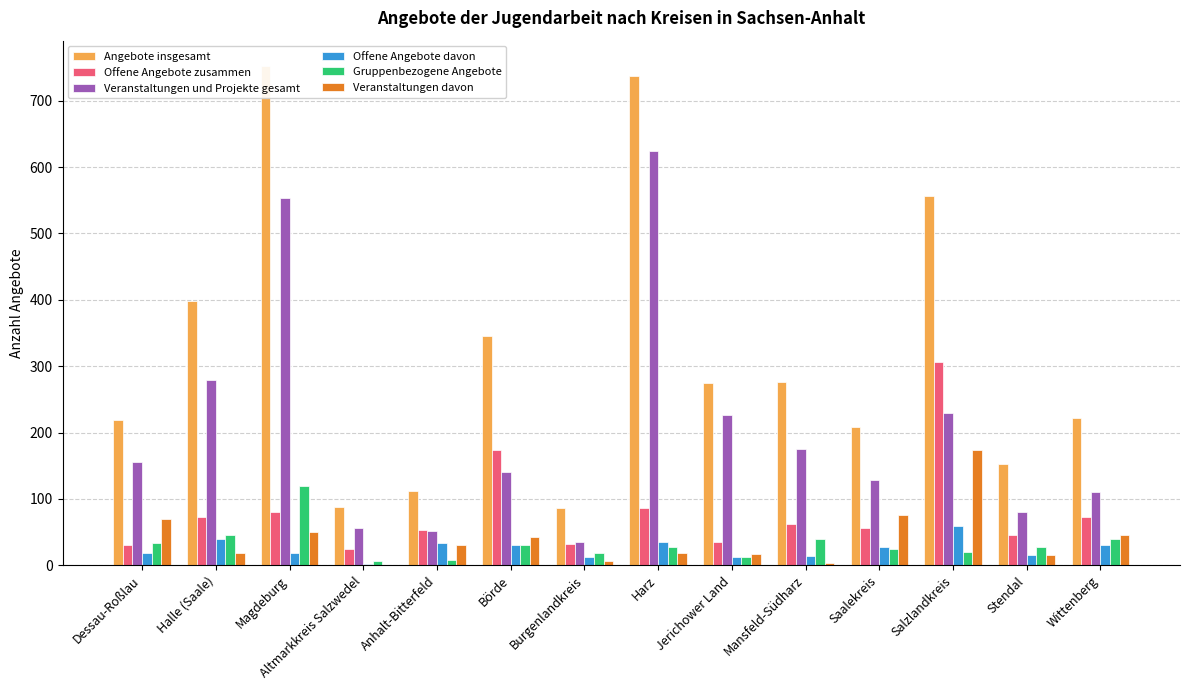

What is the difference between the highest and lowest values at Salzlandkreis?

536